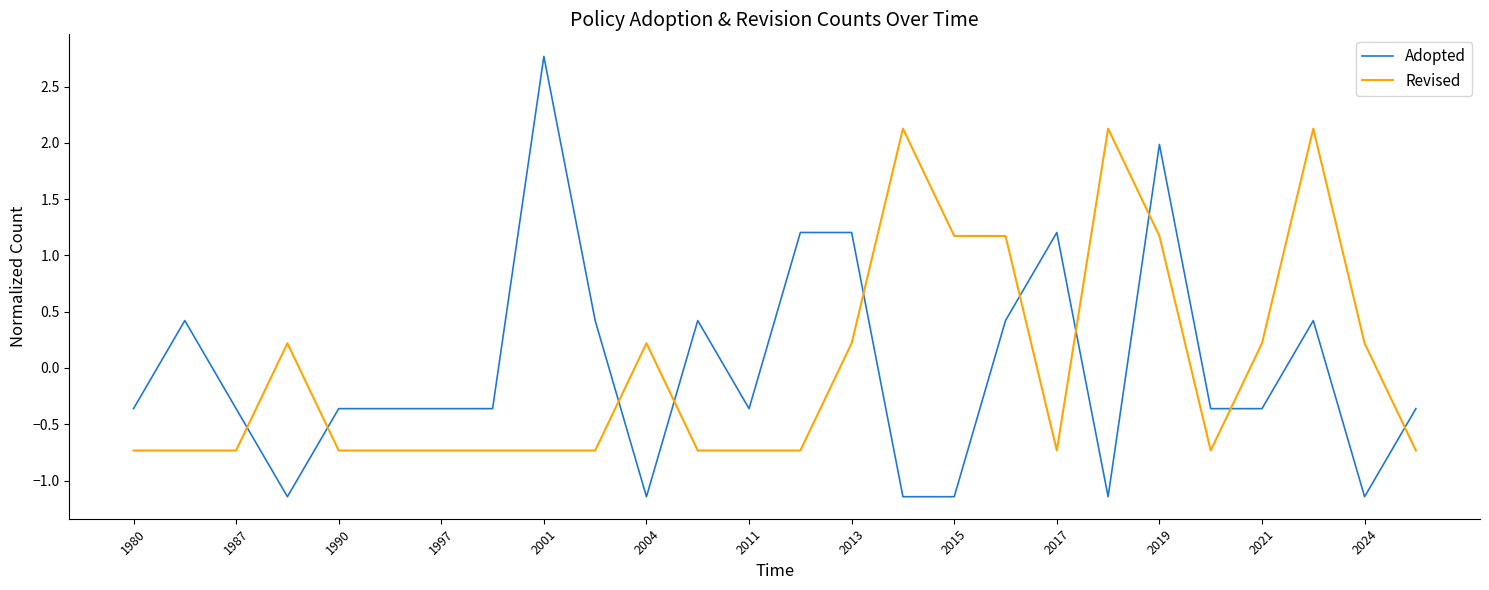

After their last crossing, which series has the higher values: Adopted or Revised?

Adopted